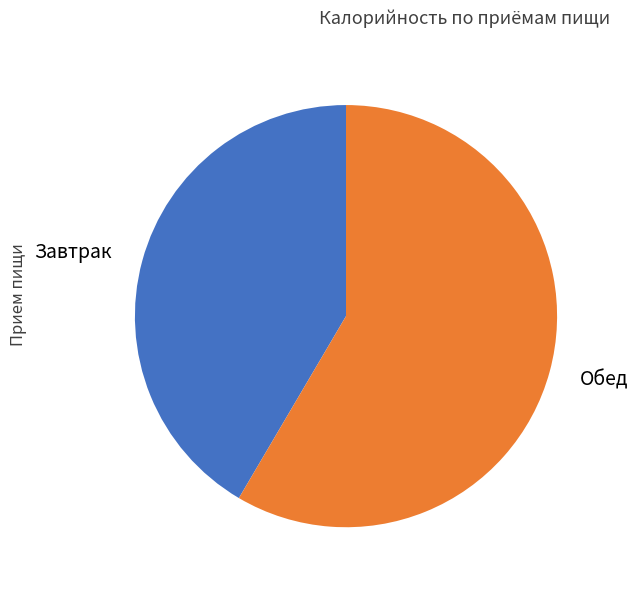

Which slice is the largest?

Обед